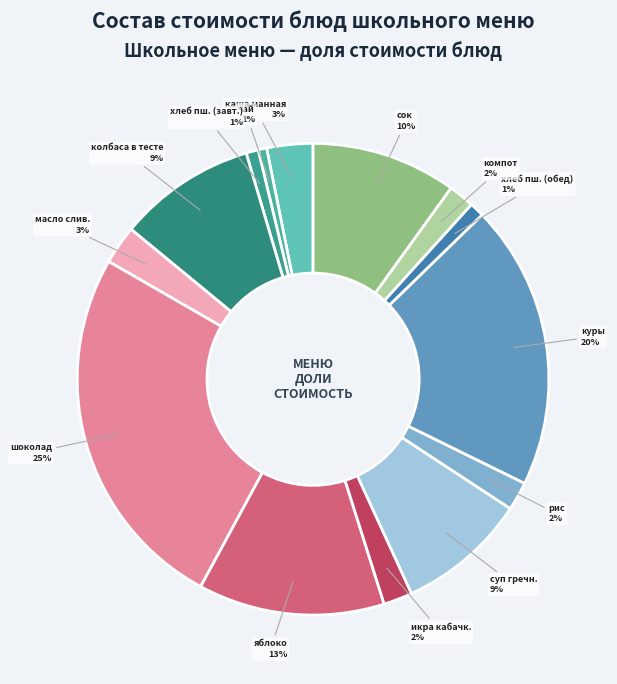

How many slices are in this pie chart?

14